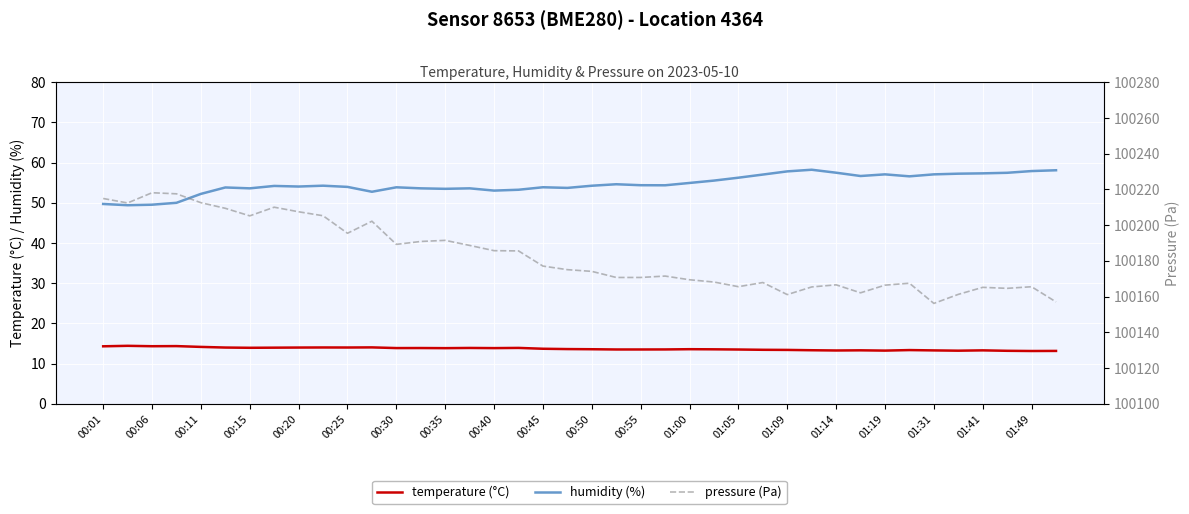

What is the value of the humidity (%) point at the 21st from the left?

54.3